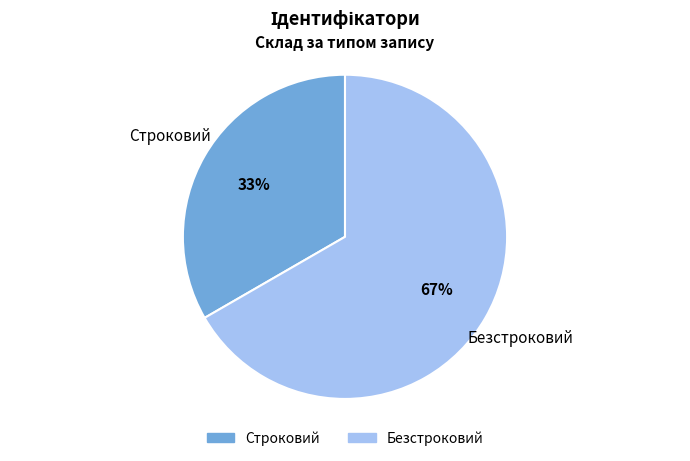

Do Безстроковий and Строковий together represent more than half of the pie?

Yes